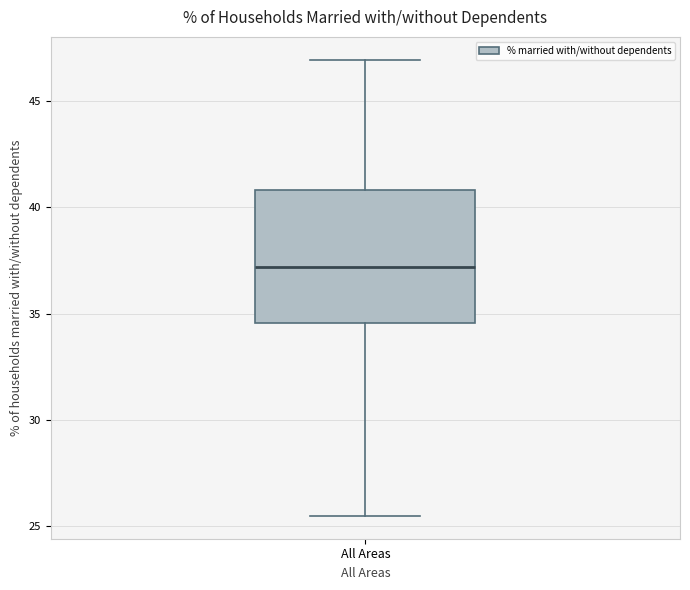

Transcribe this box plot: give where the median line is, the range the box spans, and where the two whiskers end, as read against the y-axis. The values are not printed on the chart, so give them approximately, as read against the axis.

median 37.0, box 34.5 to 41.0, whiskers 25.5 to 47.0